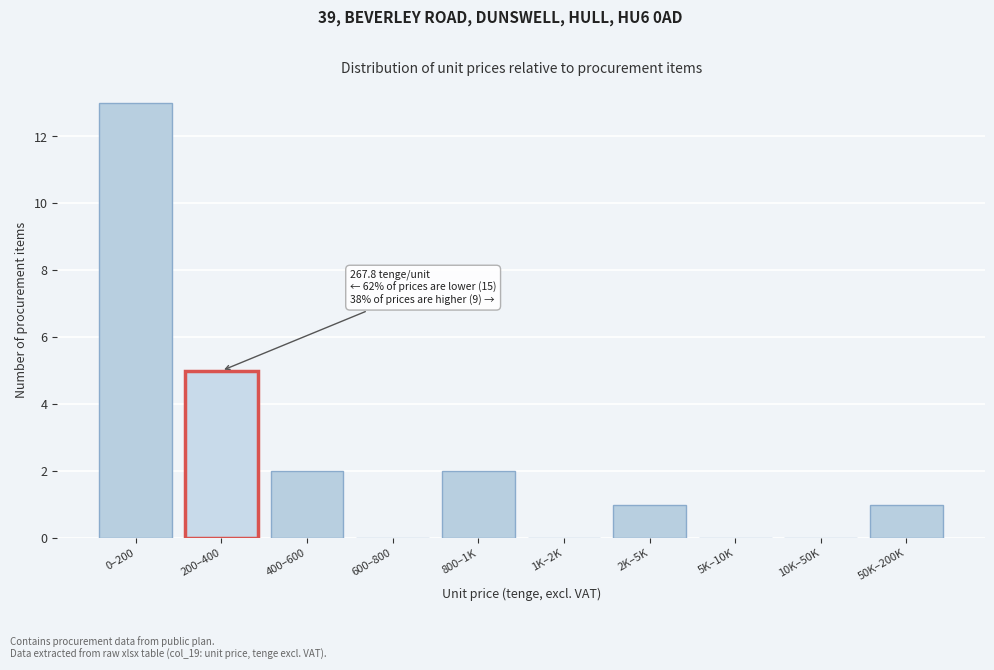

Reading right to left, what are all the values shown in this chart?

50K–200K=1	10K–50K=0	5K–10K=0	2K–5K=1	1K–2K=0	800–1K=2	600–800=0	400–600=2	200–400=5	0–200=13